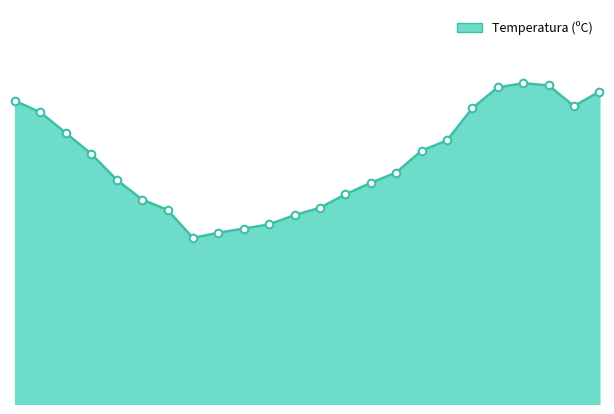

How many lines are shown in the chart?

1